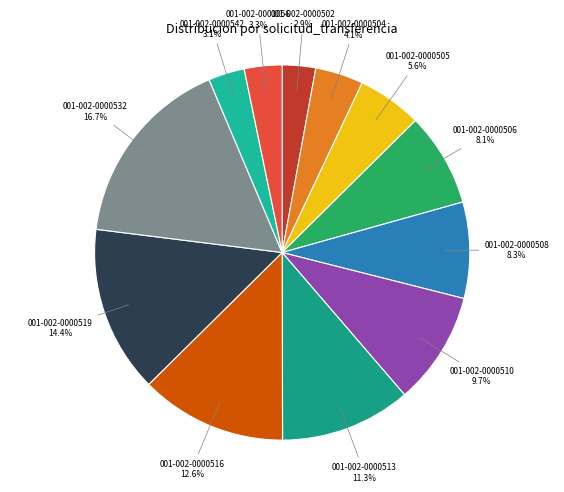

Between 001-002-0000508 and 001-002-0000519, which is larger?

001-002-0000519